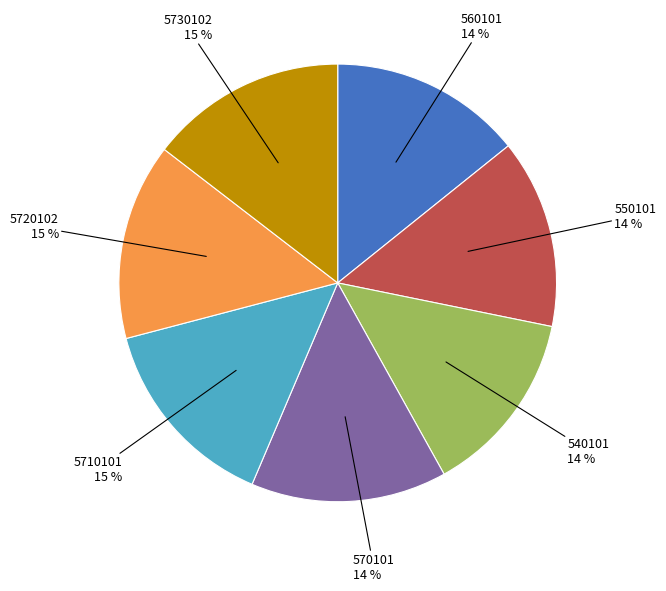

To the nearest percent, what is the difference between the largest and smallest slice percentages?

1%